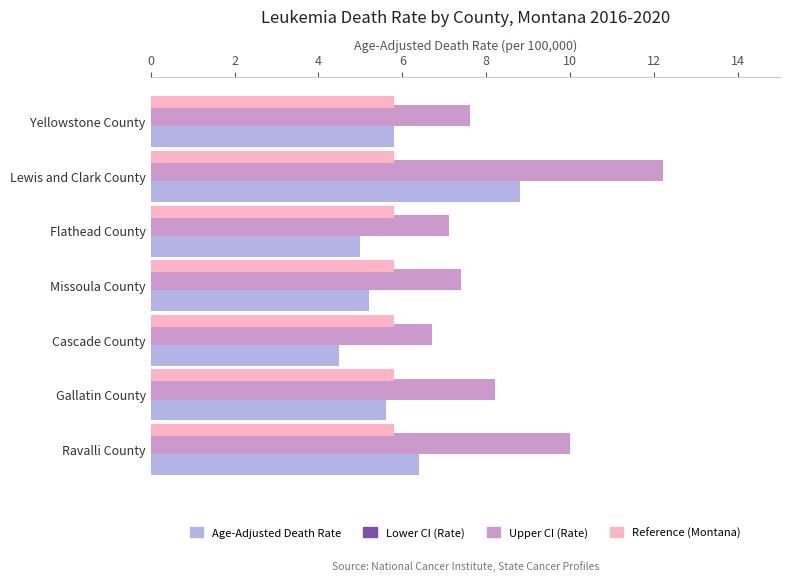

Which series has the widest spread of values?

Upper CI (Rate)